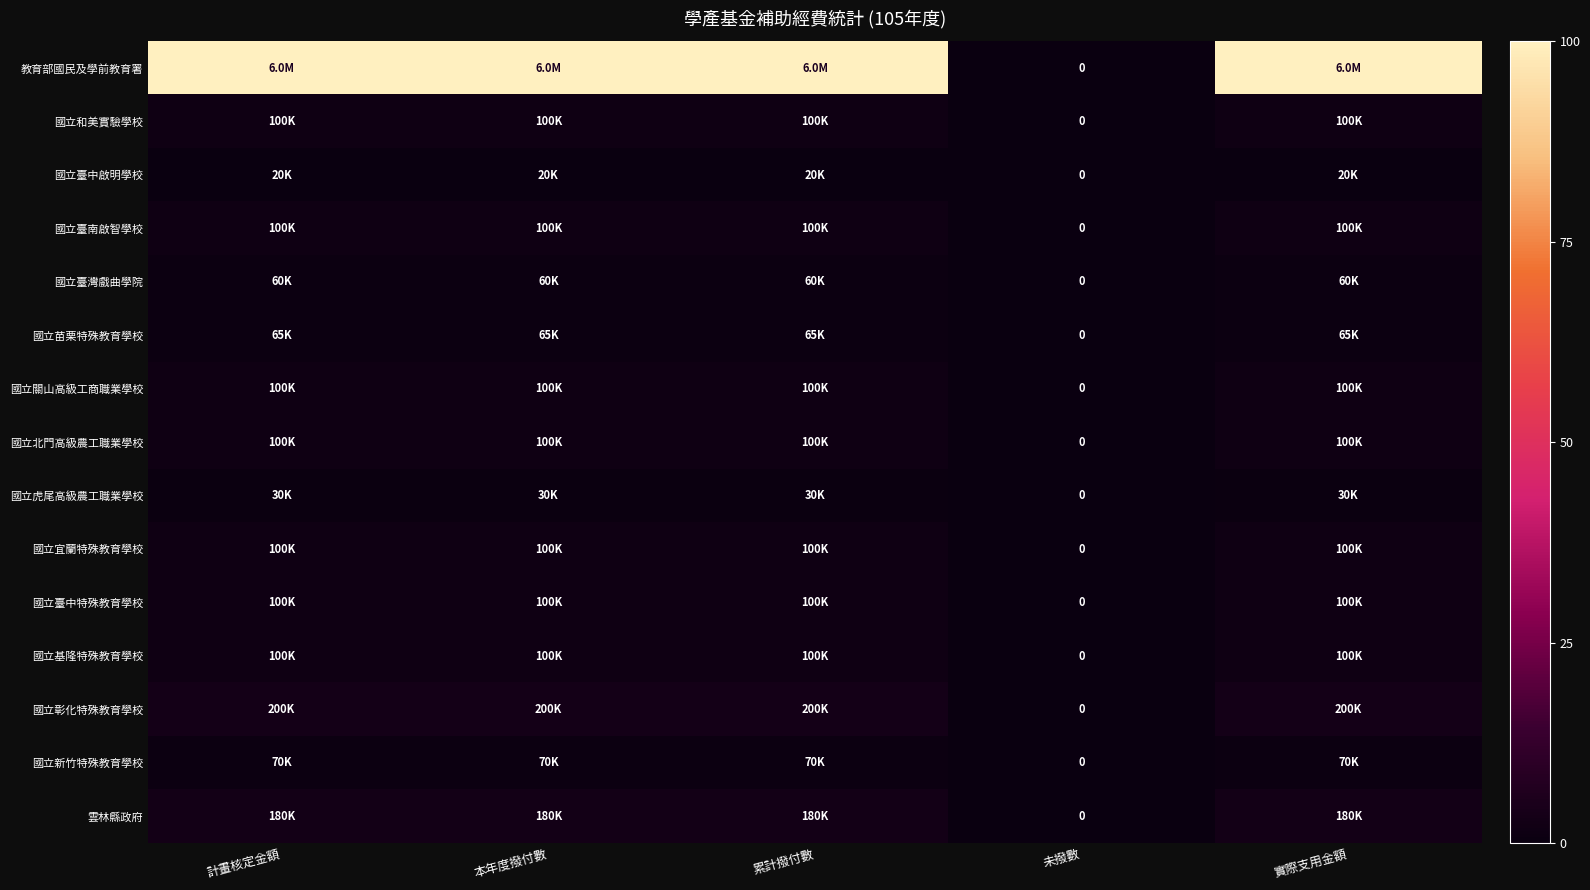

Rank the series by their maximum value, from highest to lowest.

教育部國民及學前教育署, 國立彰化特殊教育學校, 雲林縣政府, 國立和美實驗學校, 國立臺南啟智學校, 國立關山高級工商職業學校, 國立北門高級農工職業學校, 國立宜蘭特殊教育學校, 國立臺中特殊教育學校, 國立基隆特殊教育學校, 國立新竹特殊教育學校, 國立苗栗特殊教育學校, 國立臺灣戲曲學院, 國立虎尾高級農工職業學校, 國立臺中啟明學校